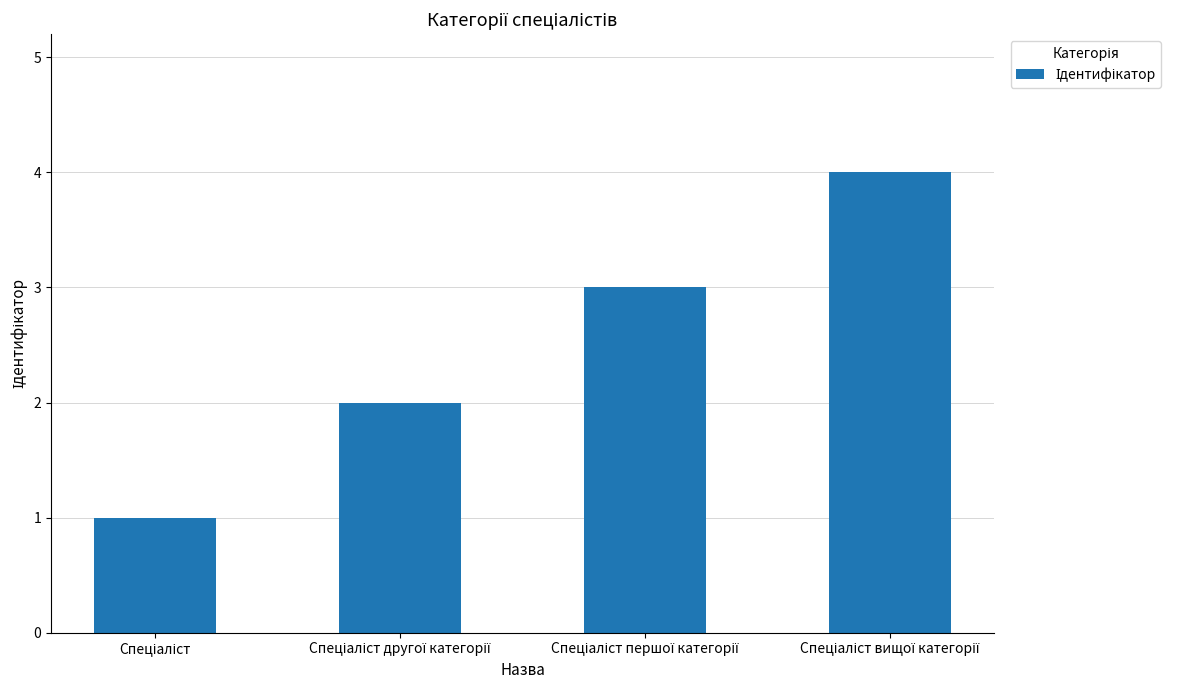

What is the sum of all values?

10